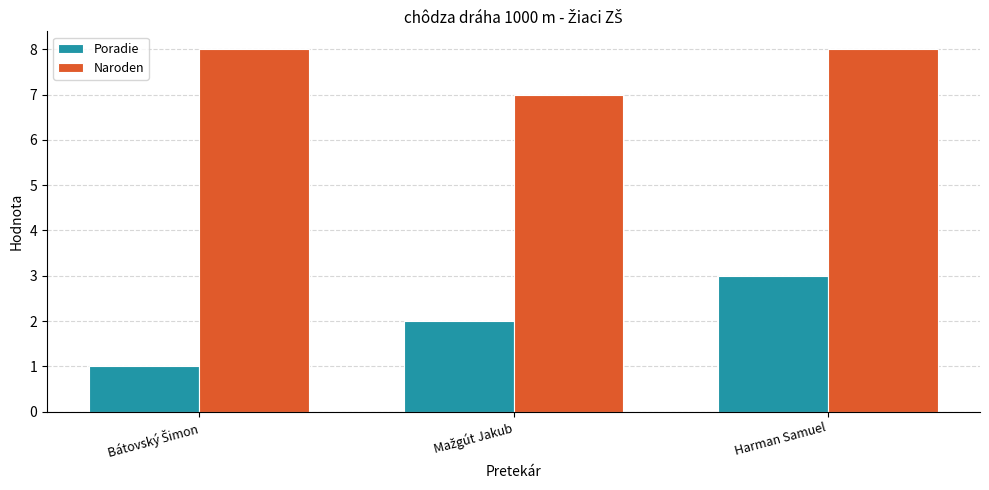

What is the difference between the maximum and minimum values in the Poradie series?

2